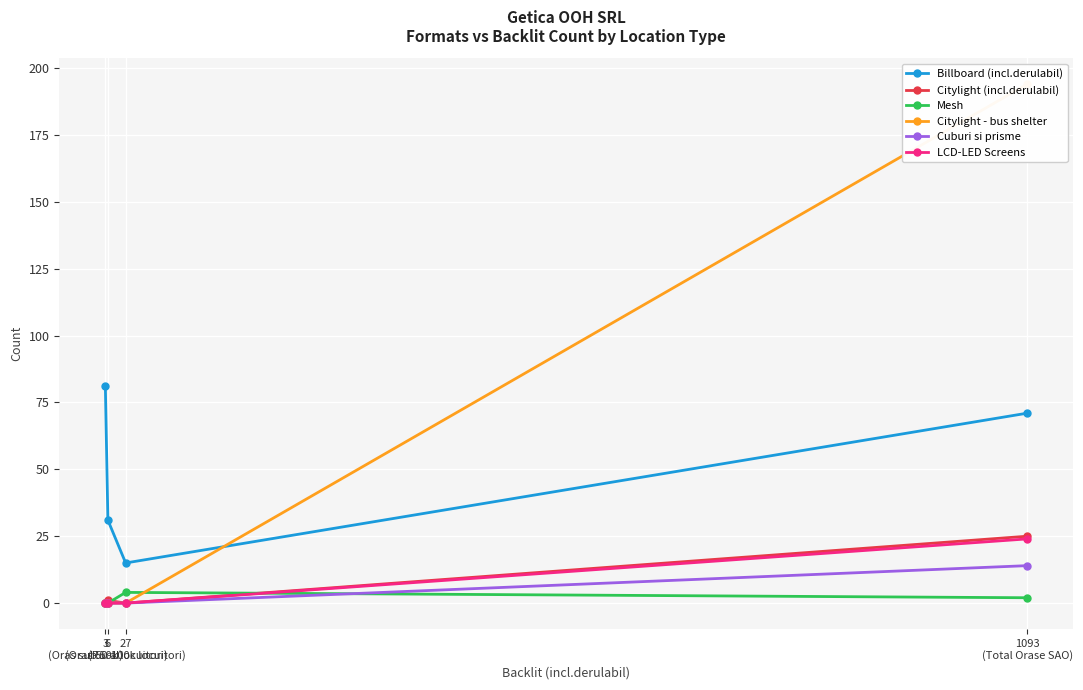

What is the value of the Citylight (incl.derulabil) point at the 2nd from the left?

1